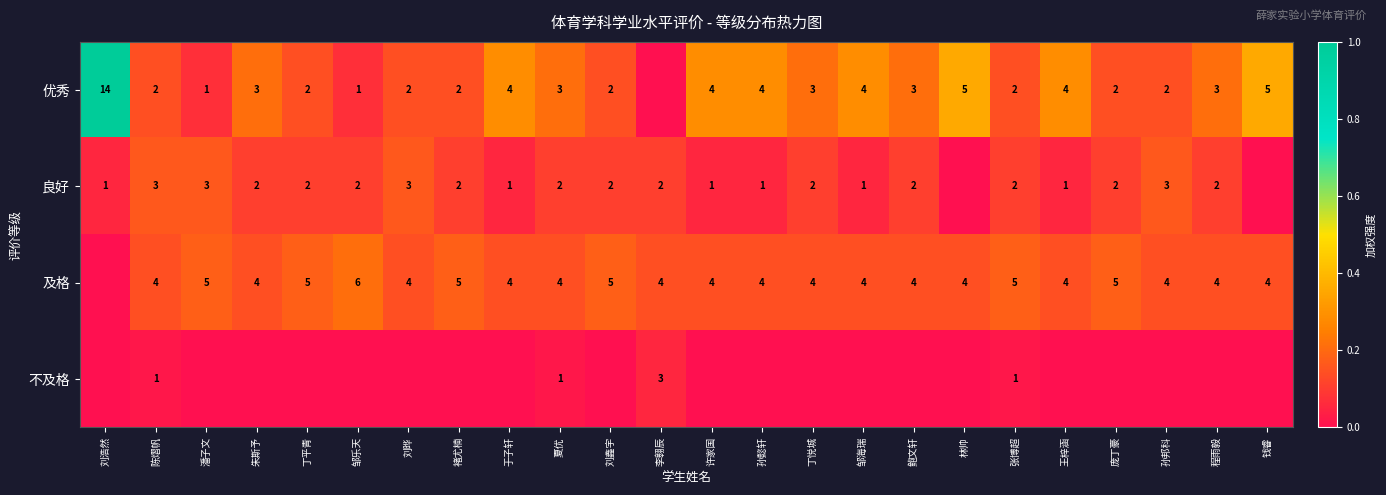

True or false: 良好 has a value of 1 at 于子轩.

True